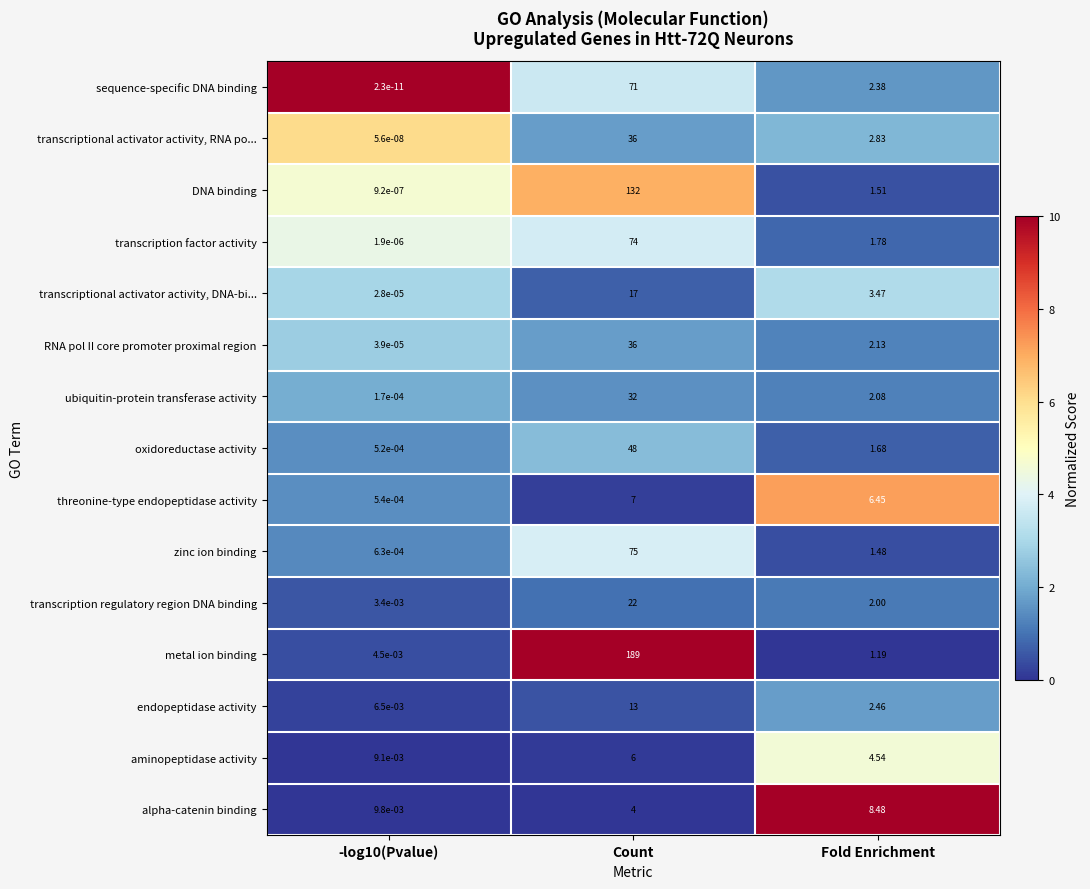

At which label is transcriptional activator activity, DNA-bi... closest to 8?

Fold Enrichment